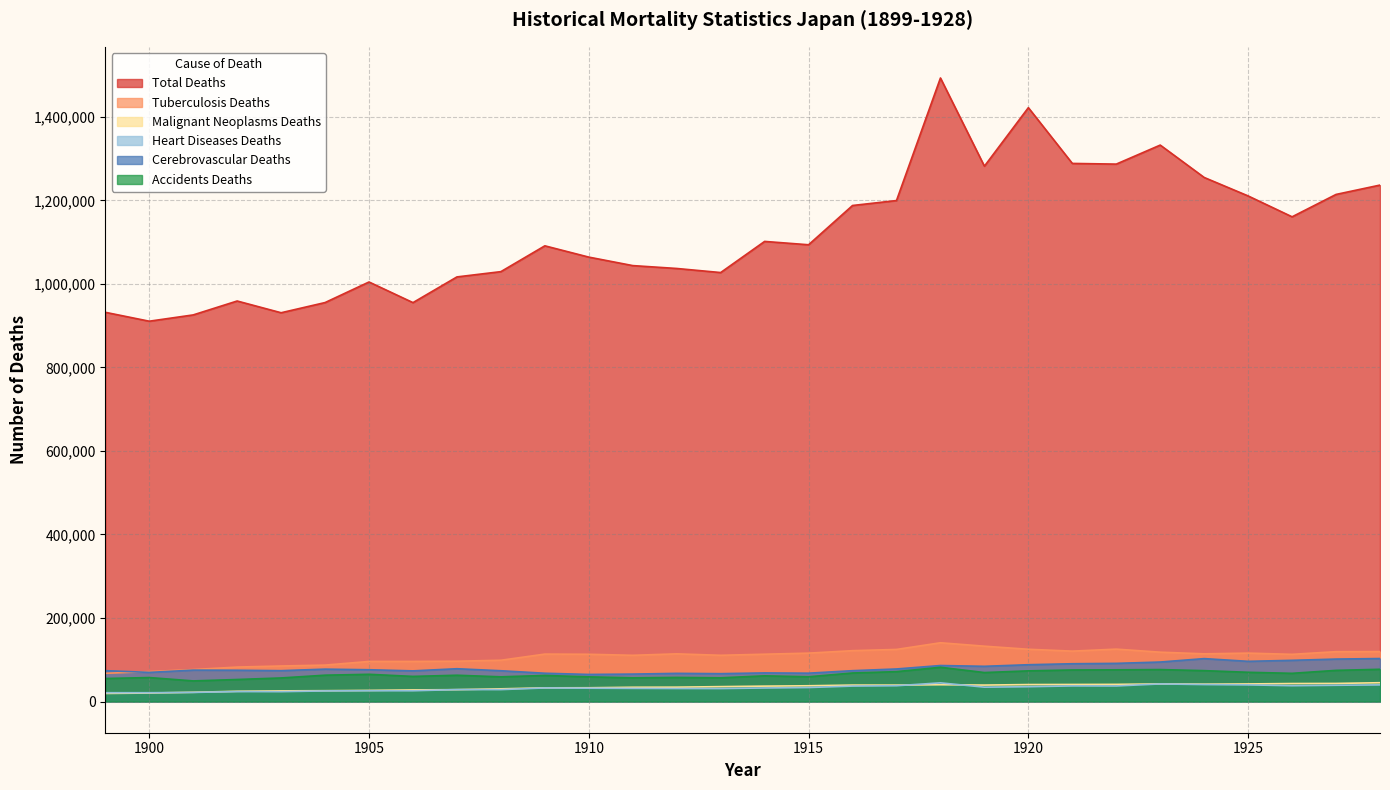

What is the difference between the Heart Diseases Deaths values at 1899 and 1919?

13313